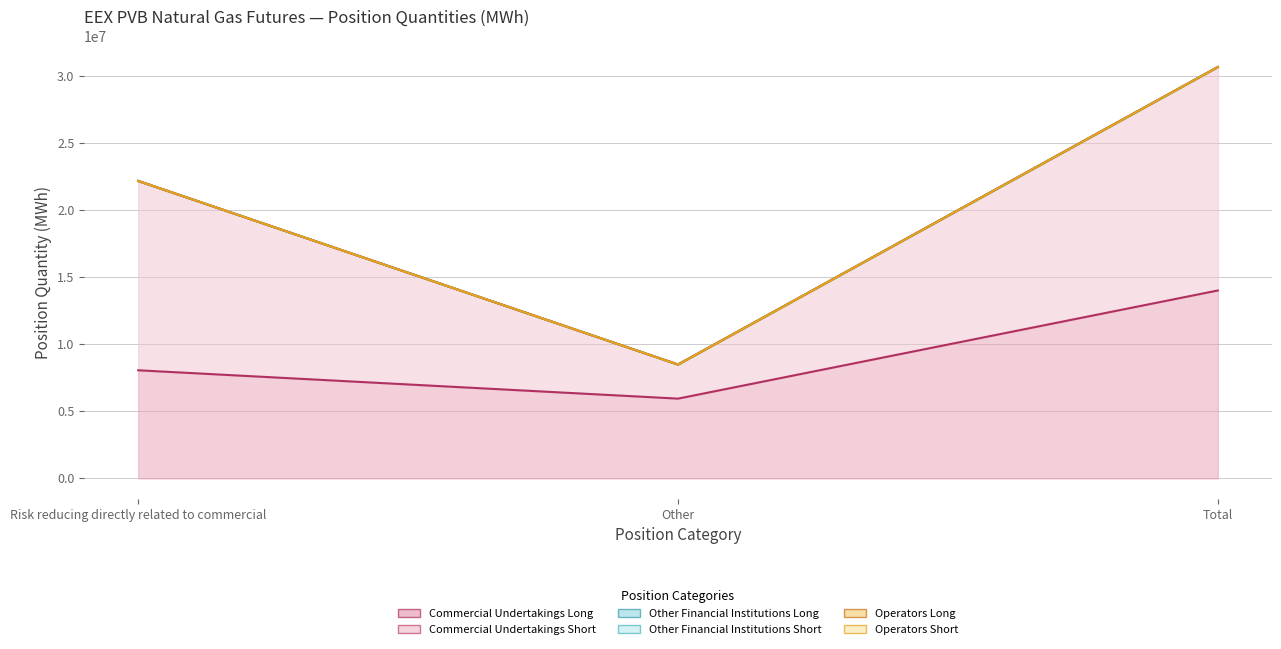

How many series are shown in this chart?

6